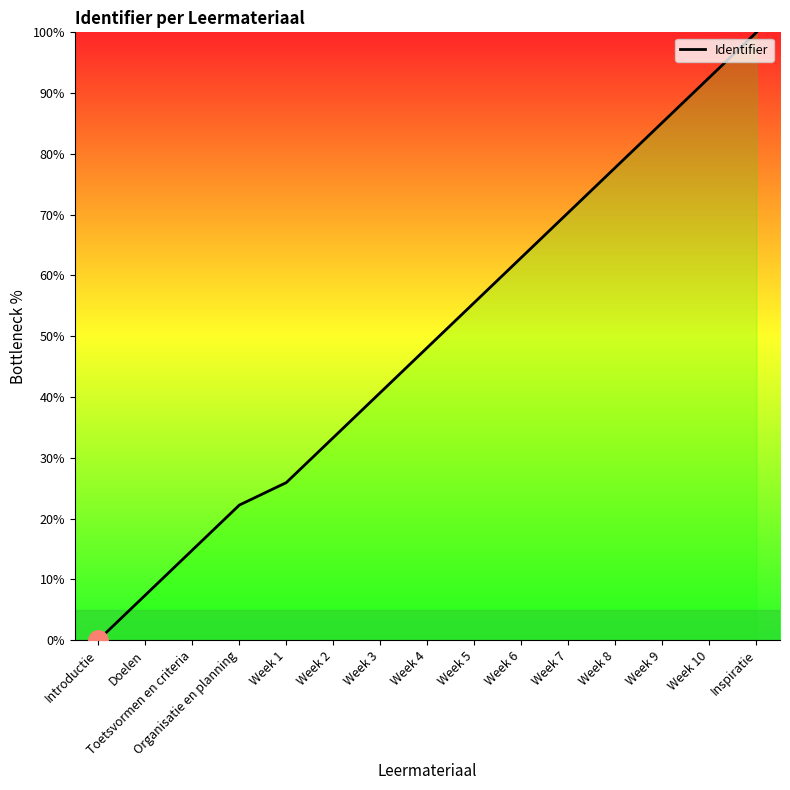

At which label does the data first exceed 48?

Week 4